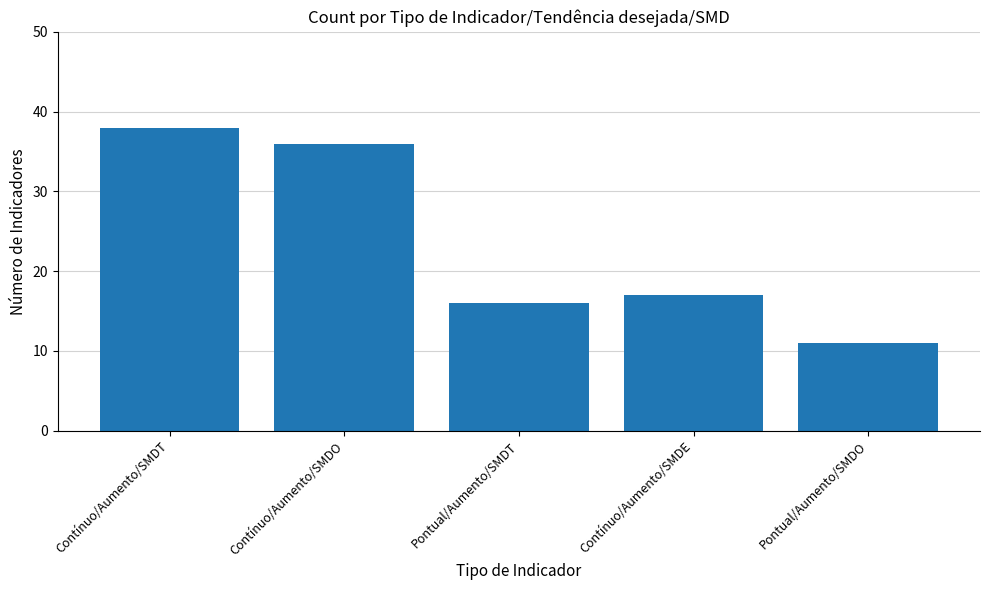

What is the label of the 4th bar from the right?

Contínuo/Aumento/SMDO